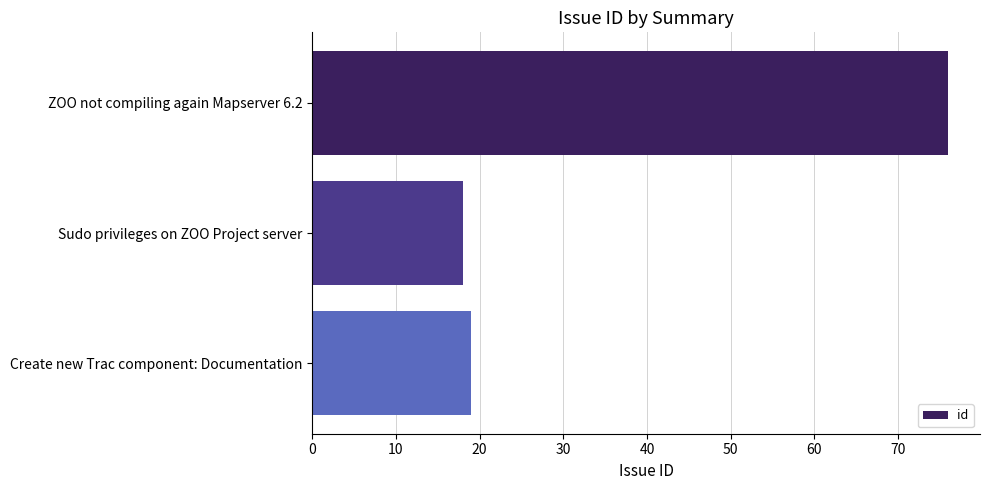

What is the value of the 3rd bar from the top?

19